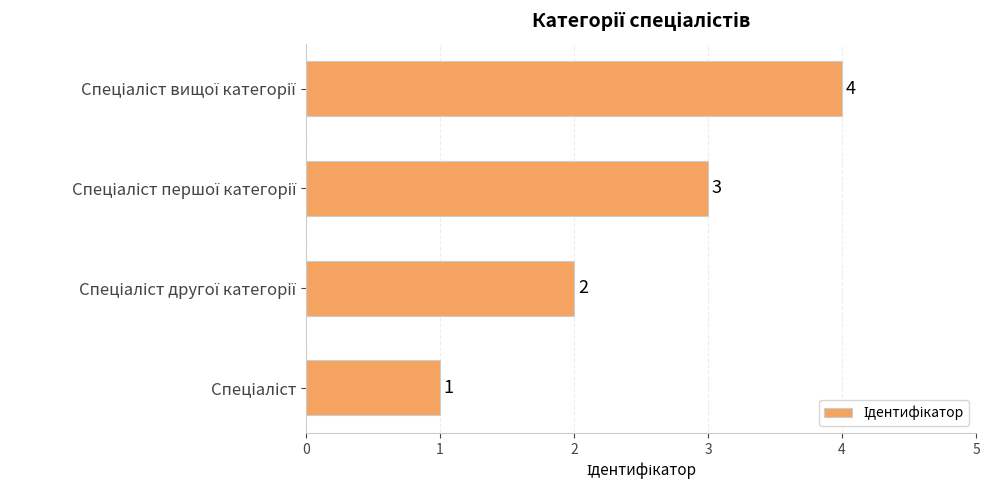

What is the greatest value displayed?

4